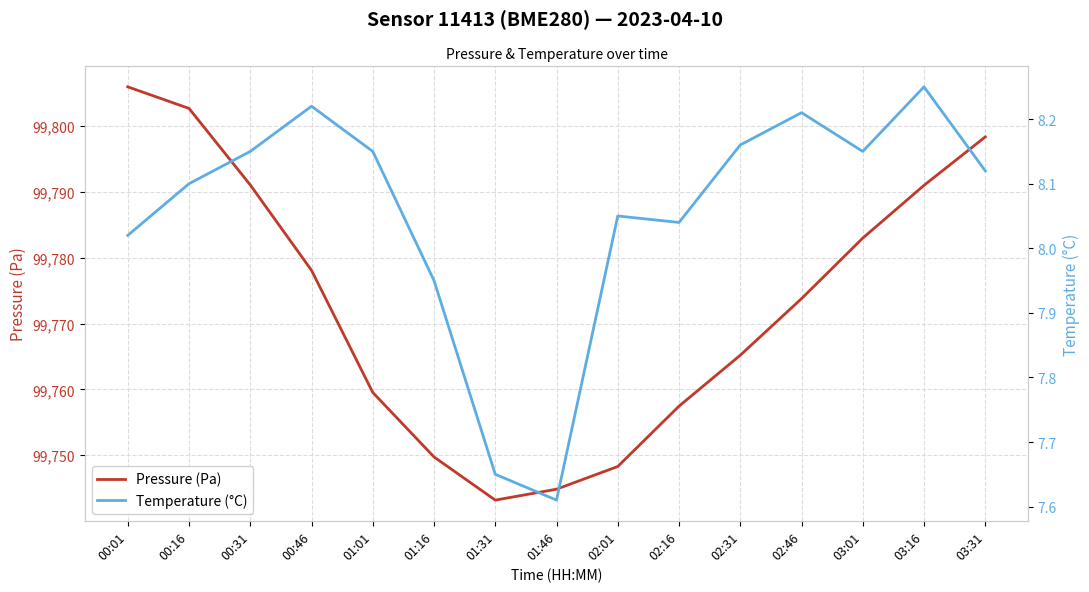

Rank the series by their maximum value, from lowest to highest.

Temperature (°C), Pressure (Pa)